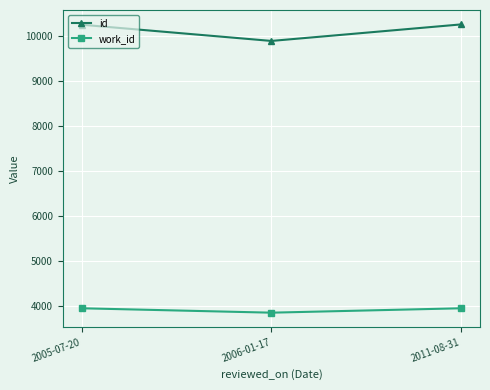

List the series in order of their overall mean, lowest first.

work_id, id